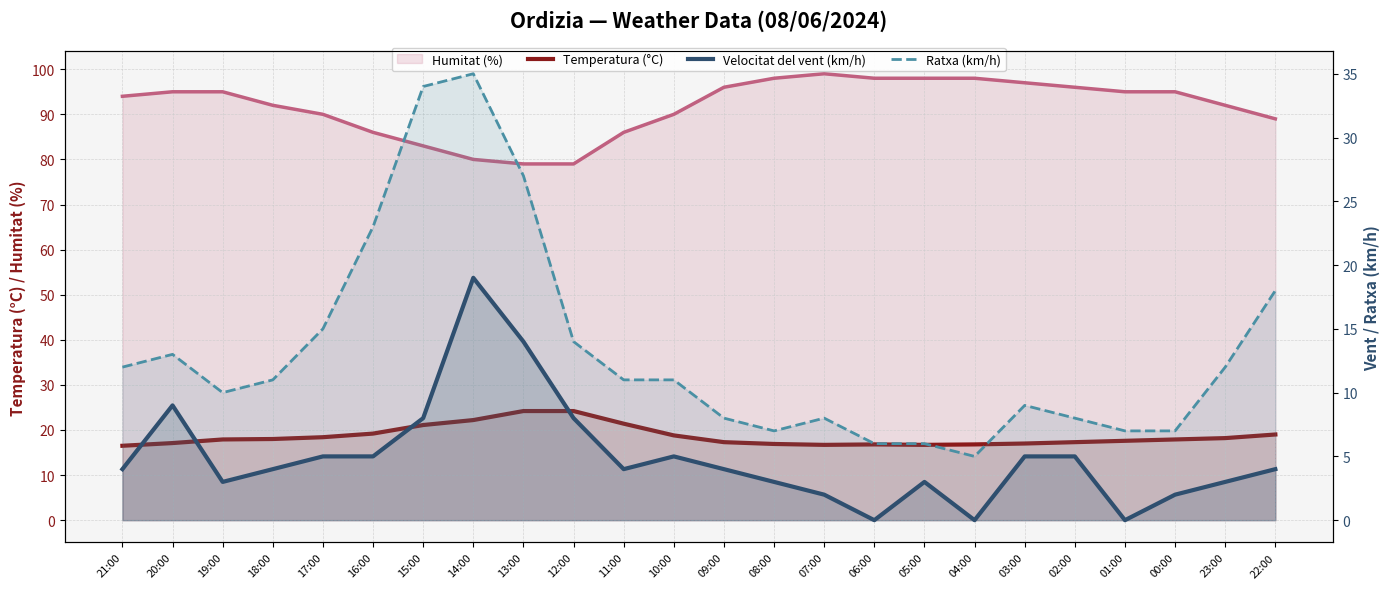

At which label is Ratxa (km/h) closest to 20?

22:00